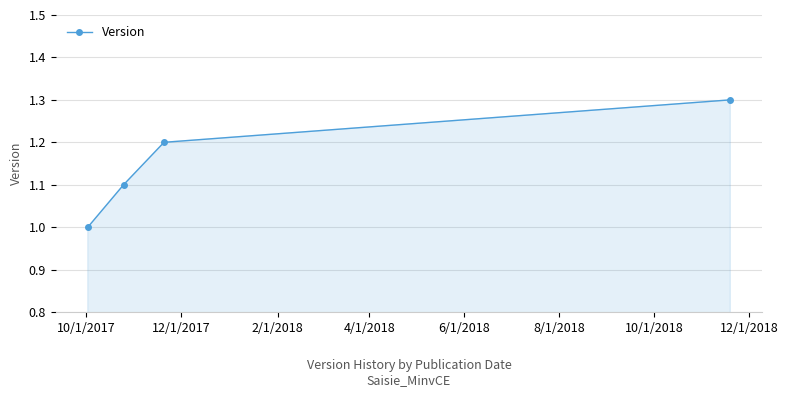

What is the greatest value displayed?

1.3